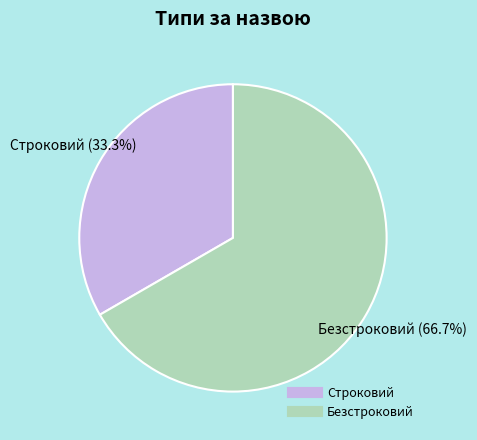

What percentage is the Безстроковий slice, to the nearest percent?

67%